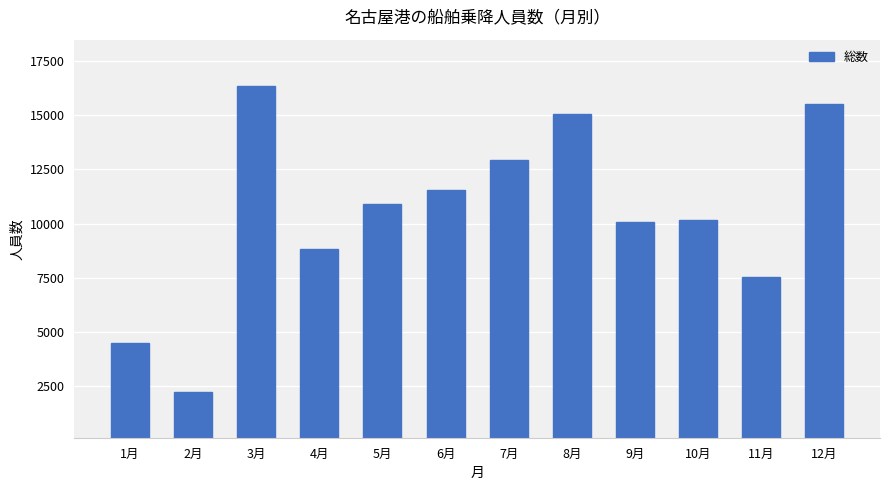

The value at 7月 is 12954. True or false?

True